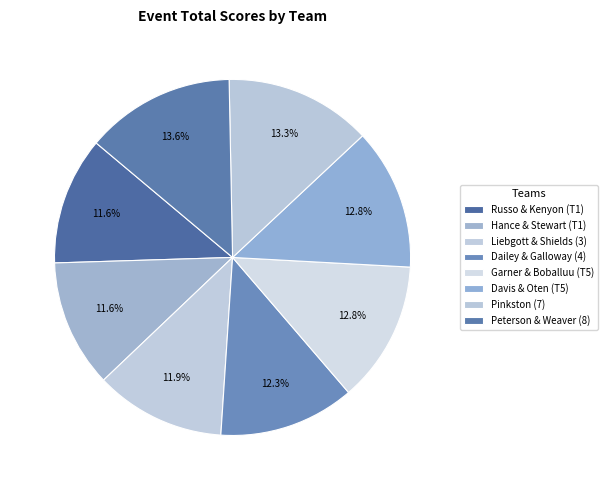

Is Peterson & Weaver (8) the majority of the pie?

No